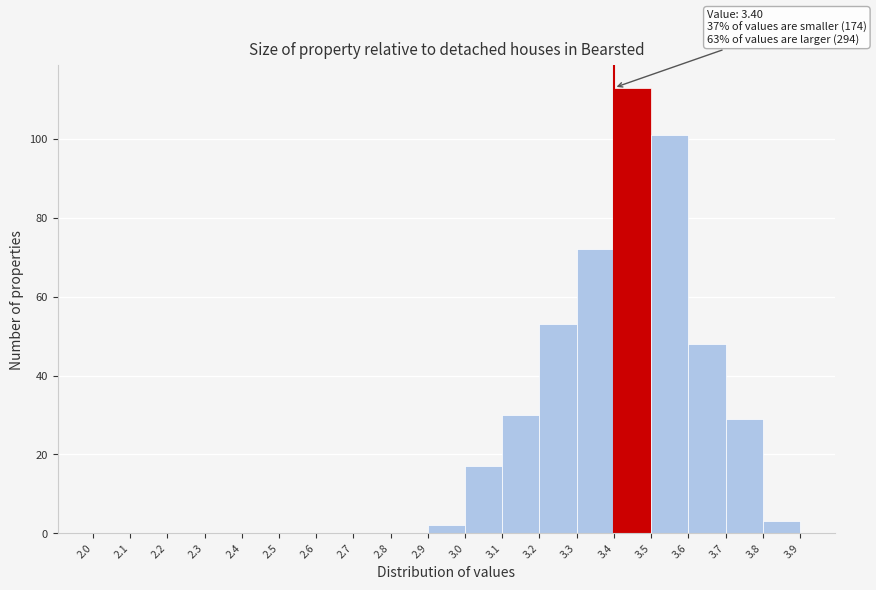

Which range on the x-axis has the tallest bar?

3.4 to 3.5